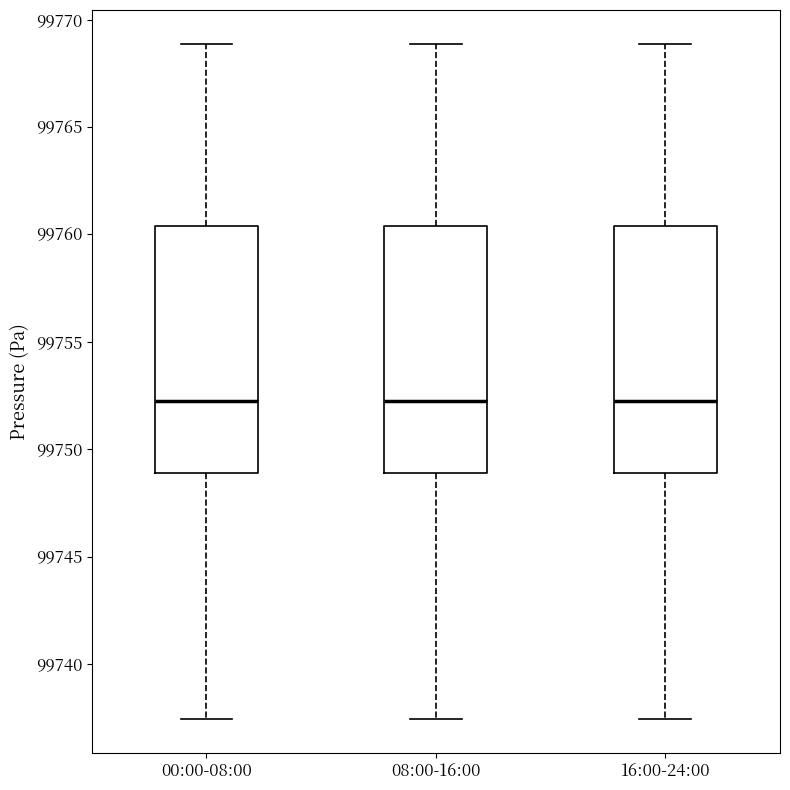

Reading left to right, read every box against the y-axis: the position of its median line, the range the box covers, and the ends of its whiskers. The values are not printed on the chart, so give them approximately, as read against the axis.

00:00-08:00: median 99752.0, box 99749.0 to 99760.5, whiskers 99737.5 to 99769.0
08:00-16:00: median 99752.0, box 99749.0 to 99760.5, whiskers 99737.5 to 99769.0
16:00-24:00: median 99752.0, box 99749.0 to 99760.5, whiskers 99737.5 to 99769.0